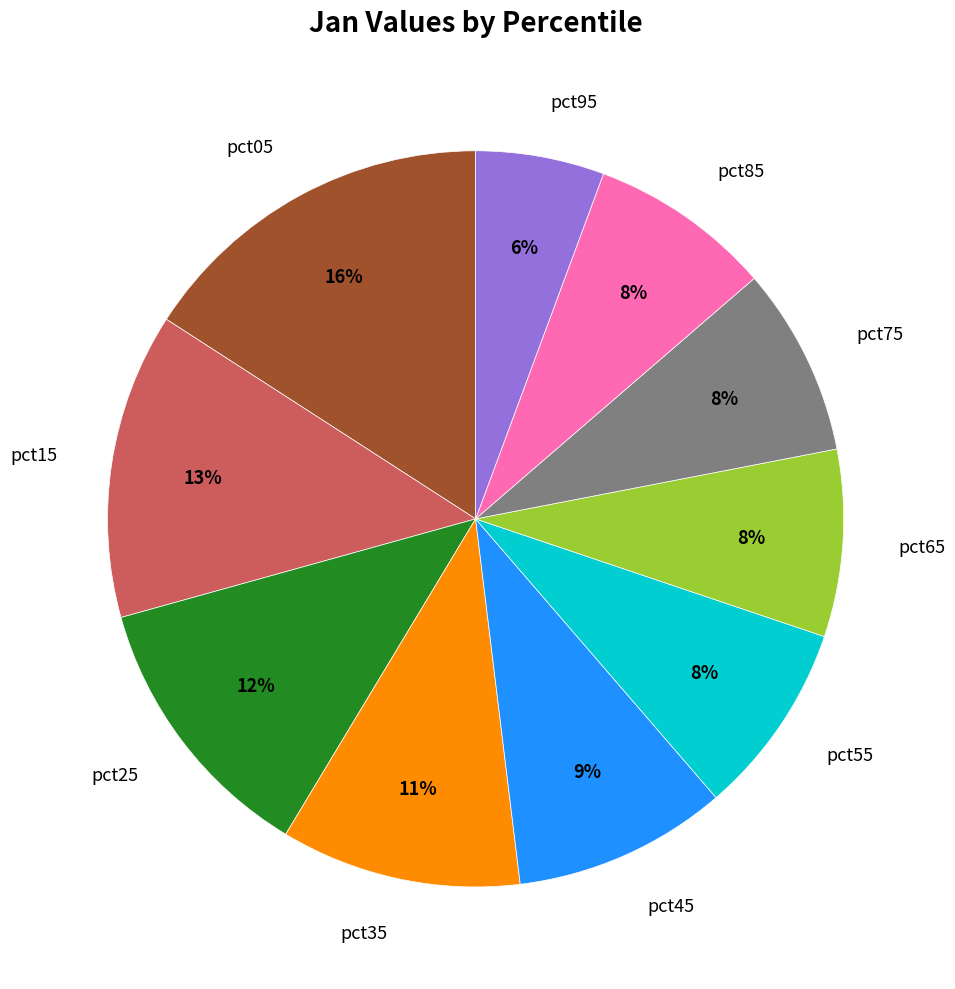

To the nearest percent, what is the difference between the largest and smallest slice percentages?

10%